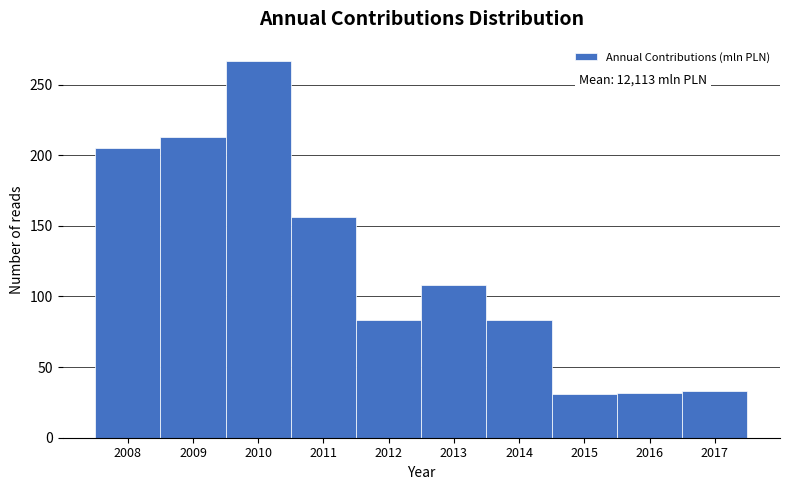

The value at 2017 is 8. True or false?

False